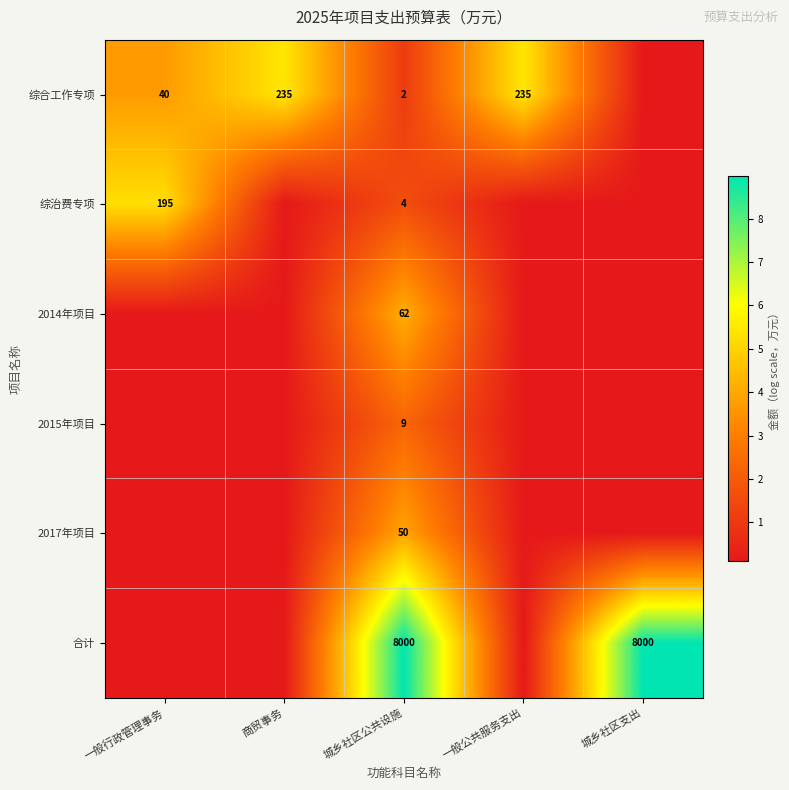

Is it true that 2017年项目 equals 0.1 at 一般行政管理事务?

True